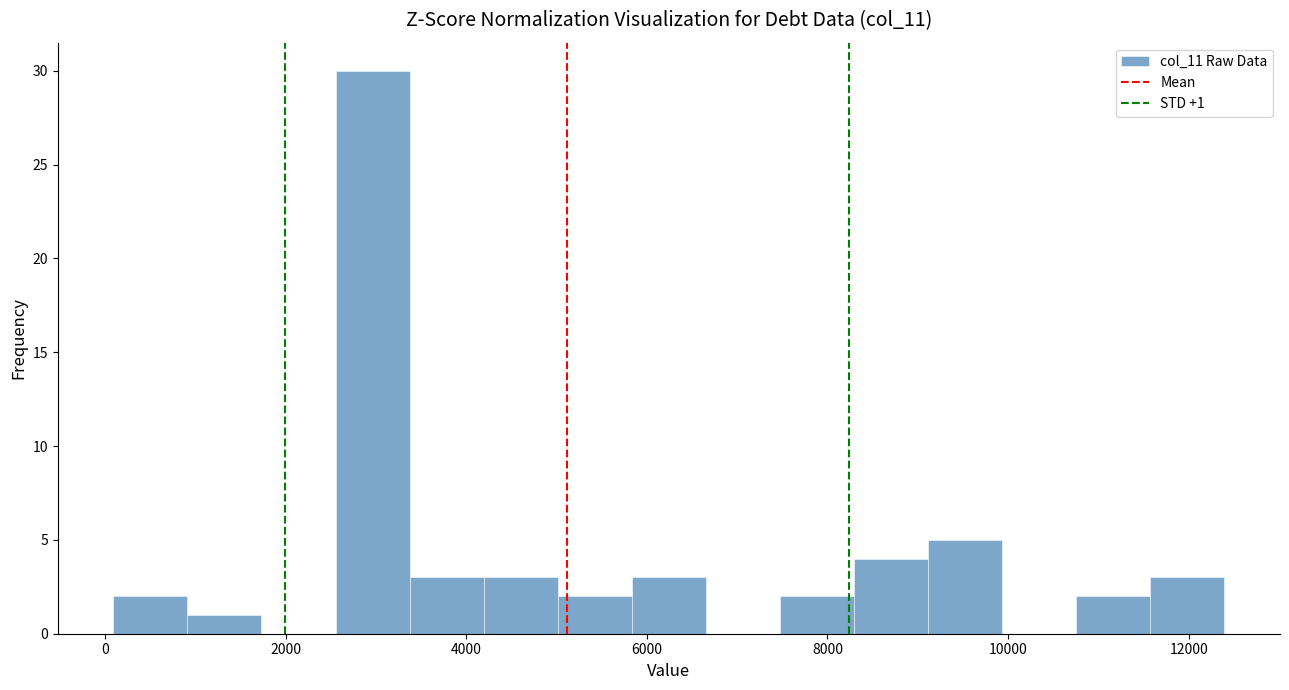

Which range on the x-axis has the tallest bar?

2600 to 3400